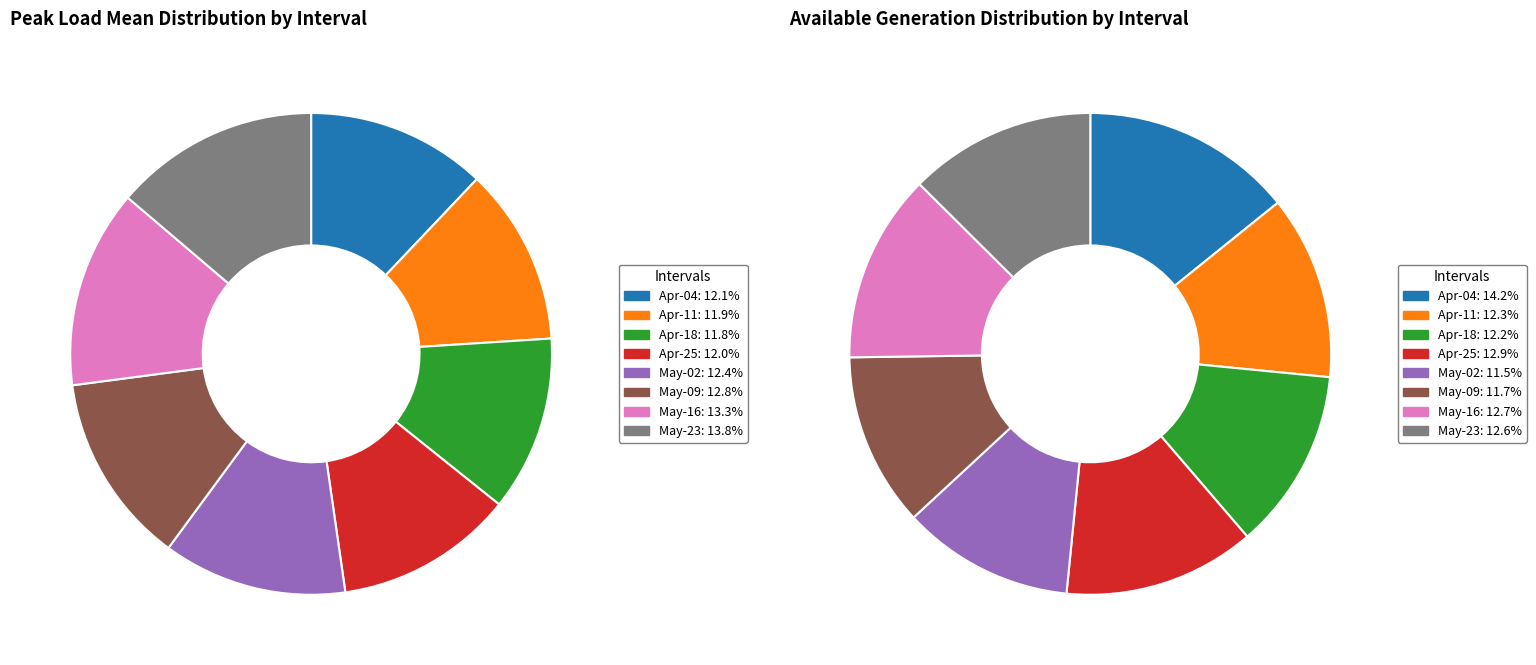

Does 2021/04/11 account for over 50% of the chart?

No